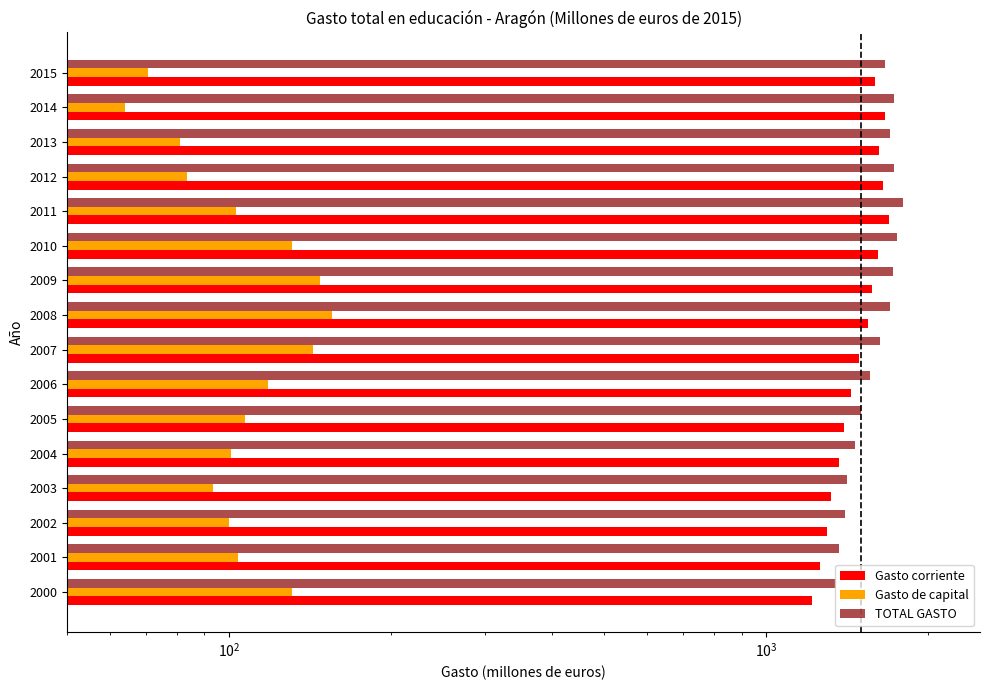

What is the total value across all series at 2007?

3260.0